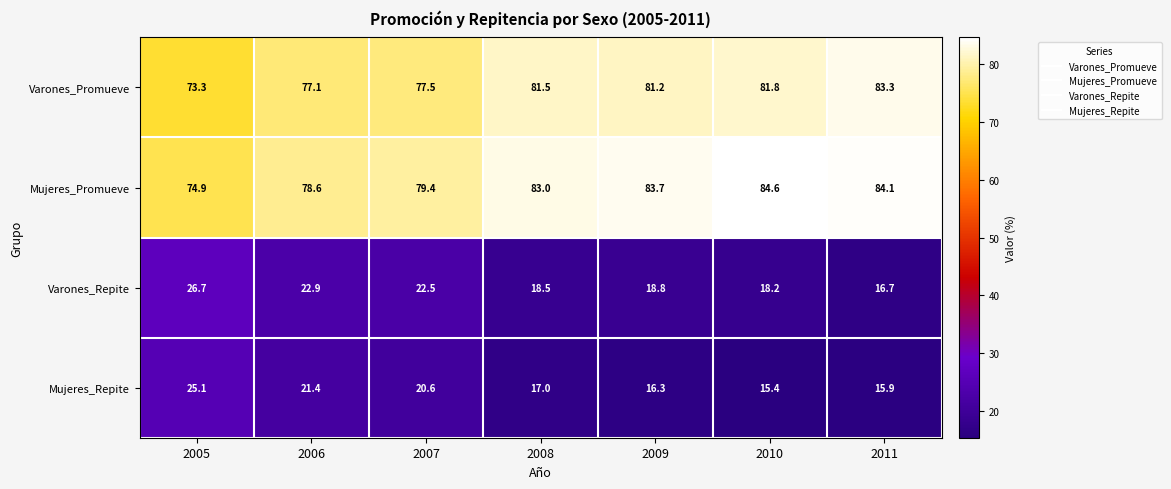

At how many categories does at least one series exceed 25?

7